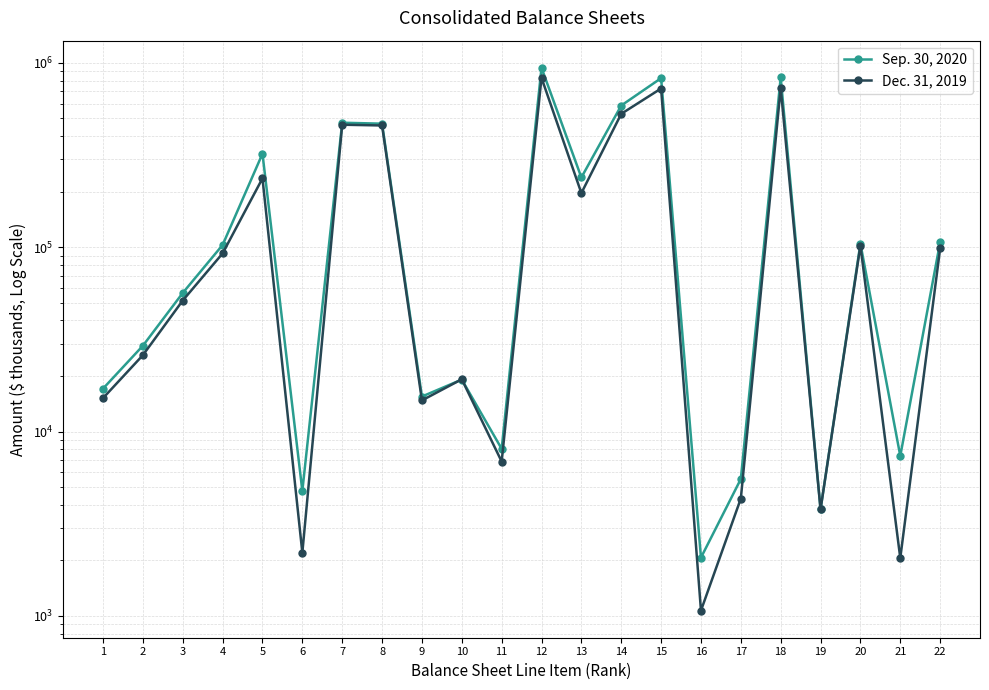

How many distinct data groups are displayed?

2